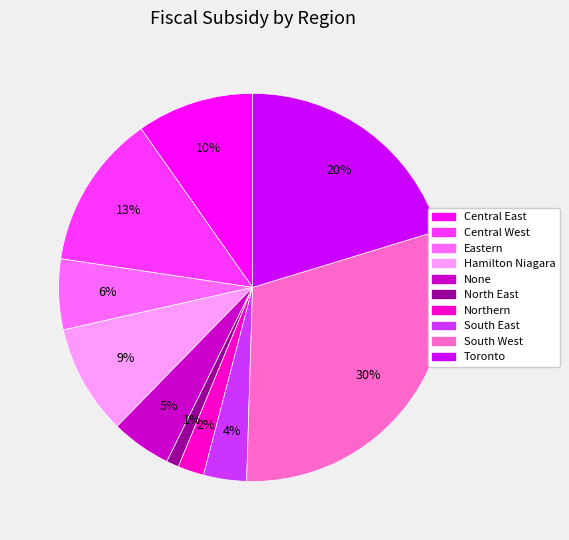

The None slice represents 1% of the pie. True or false?

False